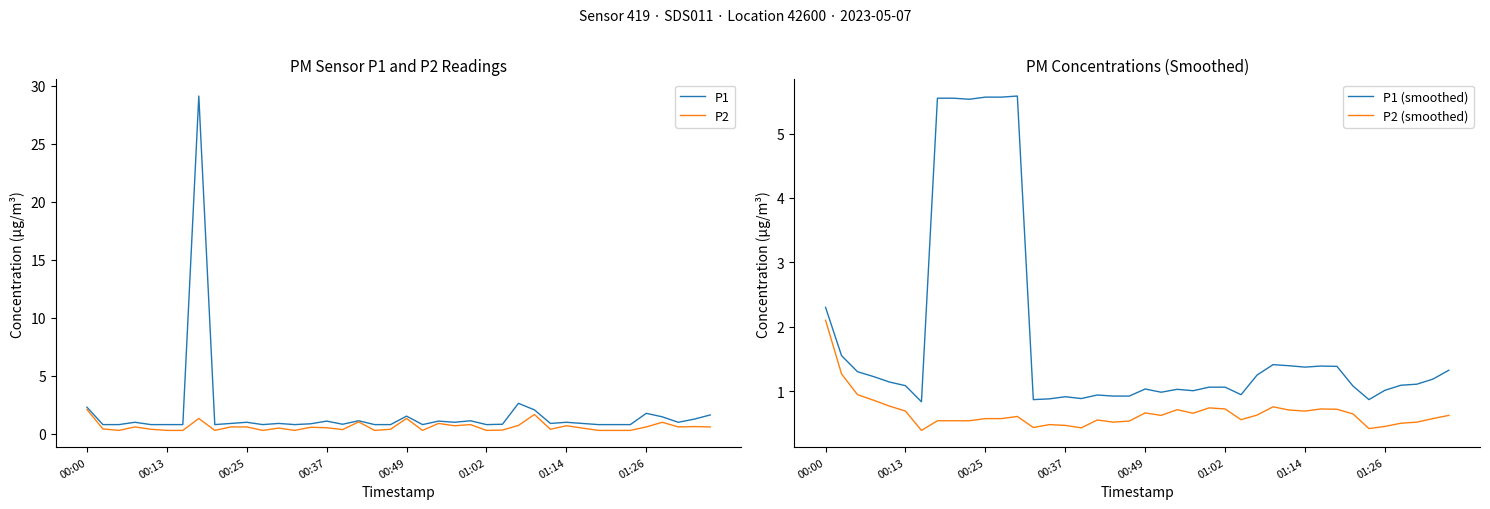

How many lines are shown in the chart?

4